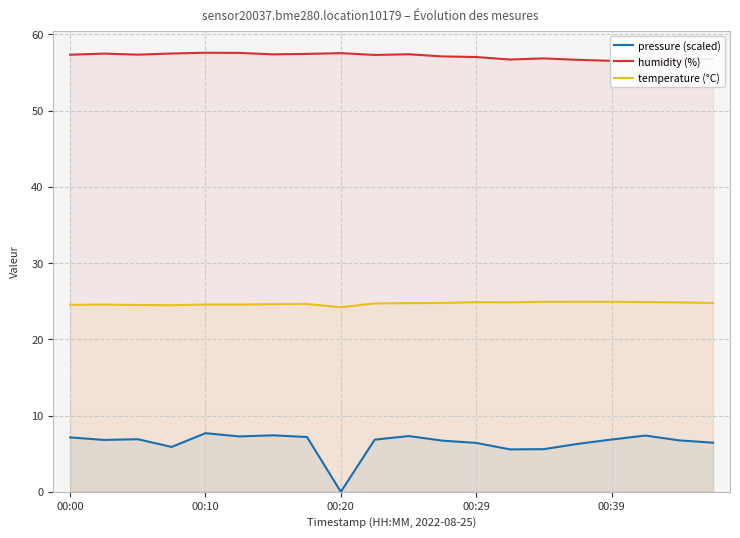

What are all the series names shown in the legend?

pressure (scaled), humidity (%), temperature (°C)